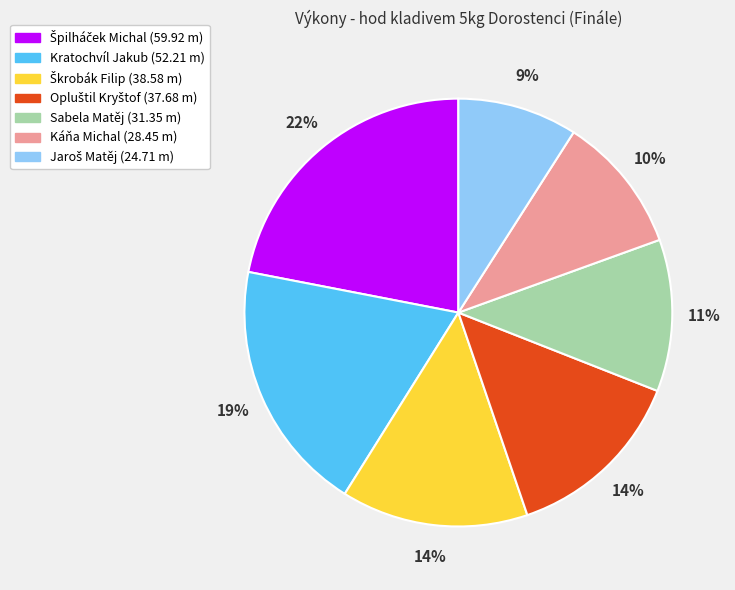

What percentage is the Káňa Michal slice, to the nearest percent?

10%